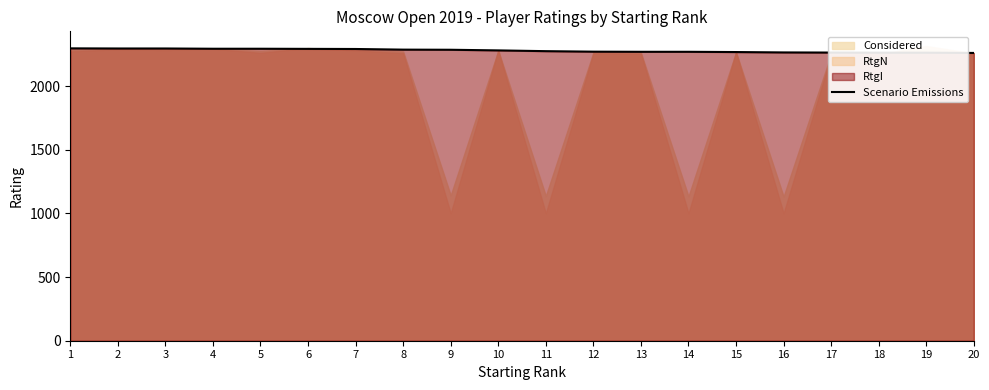

The value at 7 is 2291. True or false?

True